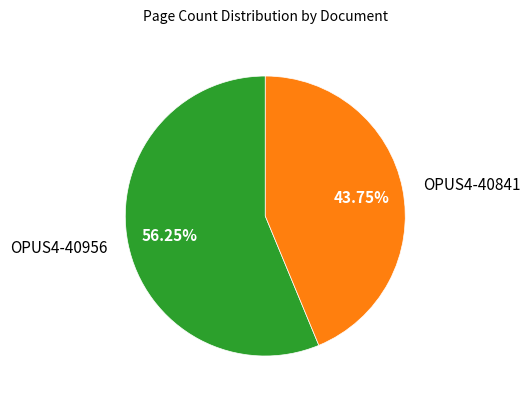

Is the sum of OPUS4-40956 and OPUS4-40841 greater than half?

Yes